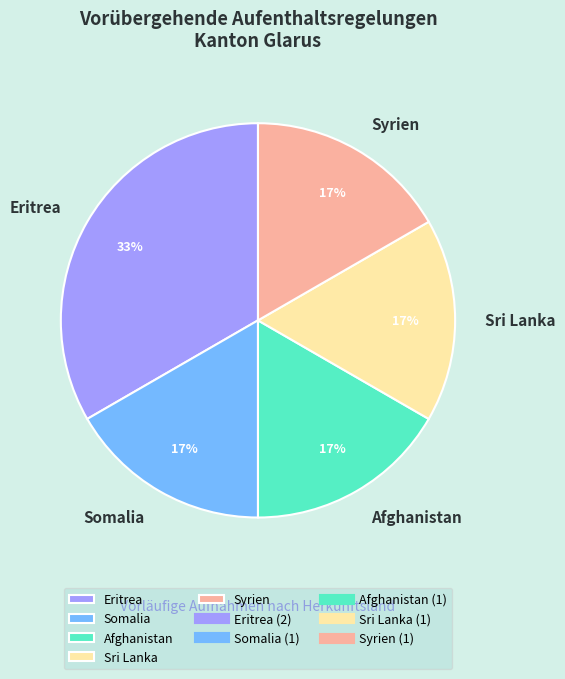

Which category has the biggest portion of the pie?

Eritrea